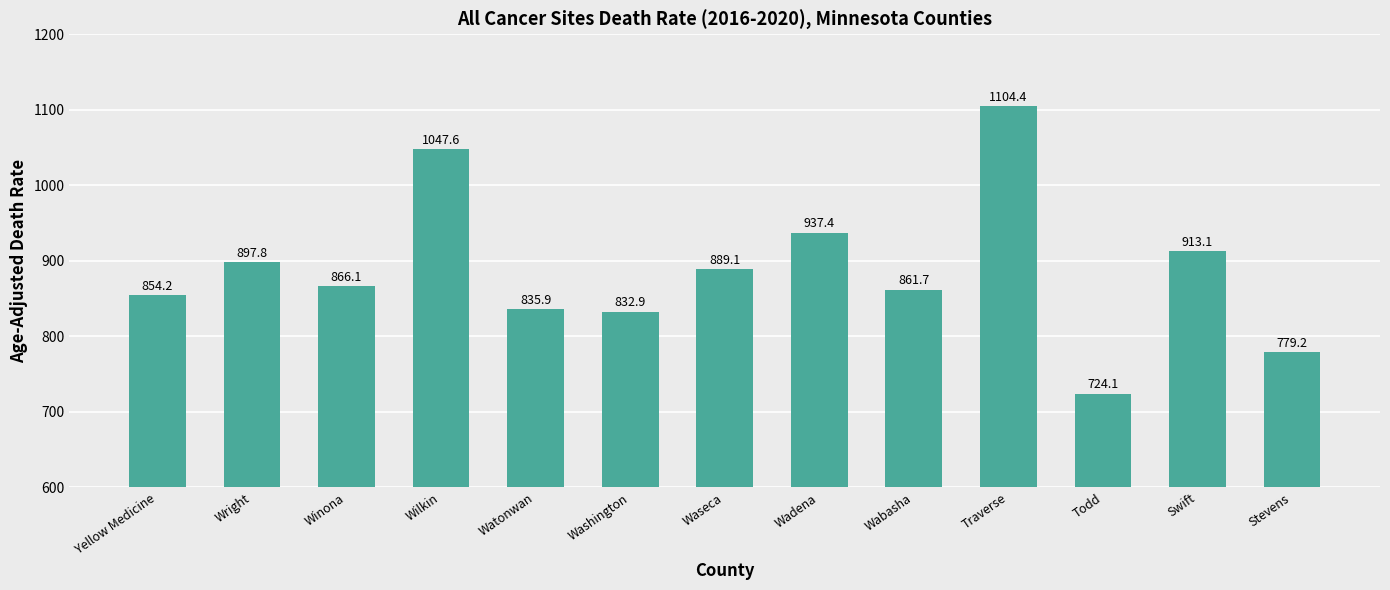

How many bars are there in total?

13